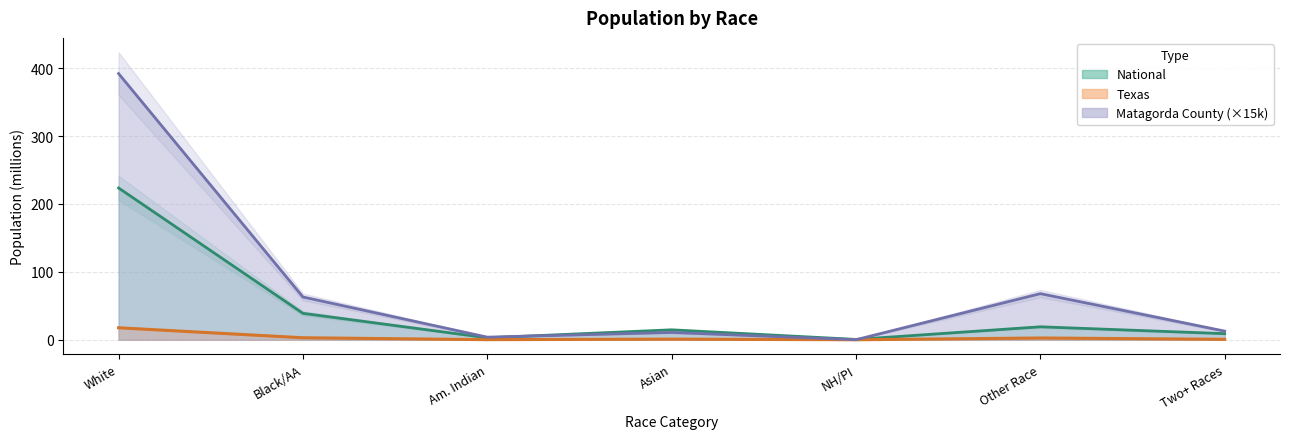

What position from the right is White?

7